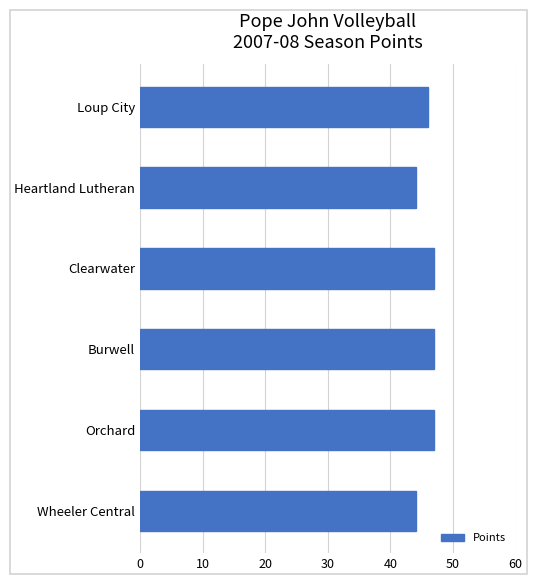

What is the greatest value displayed?

47